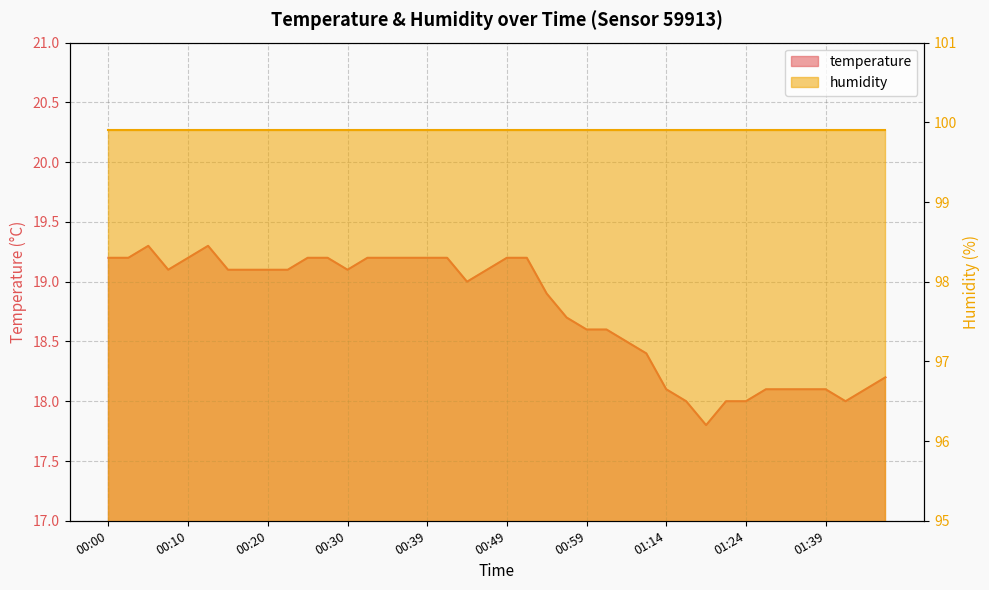

Rank the categories by value from lowest to highest.

01:18, 01:16, 01:21, 01:24, 01:42, 01:14, 01:32, 01:34, 01:37, 01:39, 01:44, 01:46, 01:09, 01:04, 00:59, 01:01, 00:56, 00:54, 00:44, 00:08, 00:15, 00:17, 00:20, 00:22, 00:30, 00:47, 00:00, 00:03, 00:10, 00:25, 00:27, 00:32, 00:34, 00:37, 00:39, 00:42, 00:49, 00:51, 00:05, 00:13